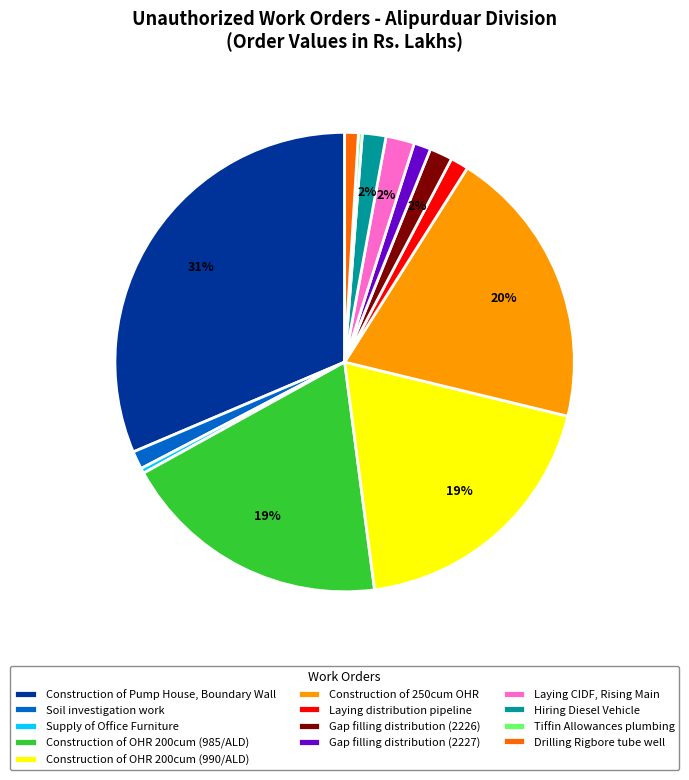

Is the sum of Gap filling distribution (2227) and Hiring Diesel Vehicle greater than half?

No